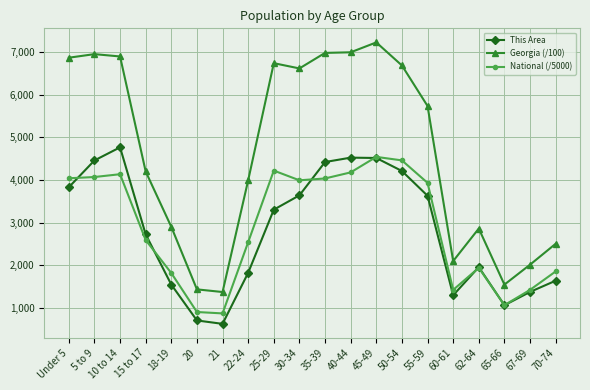

Is it true that Georgia (/100) equals 1372.5 at 21?

True